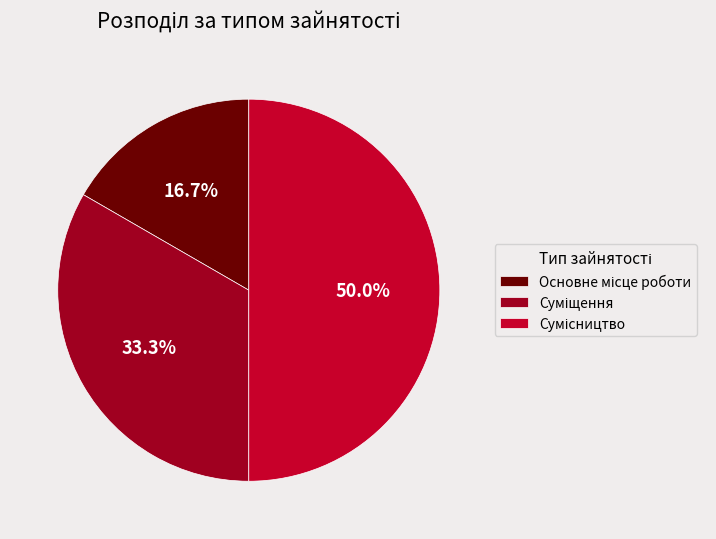

How many segments does this pie chart have?

3